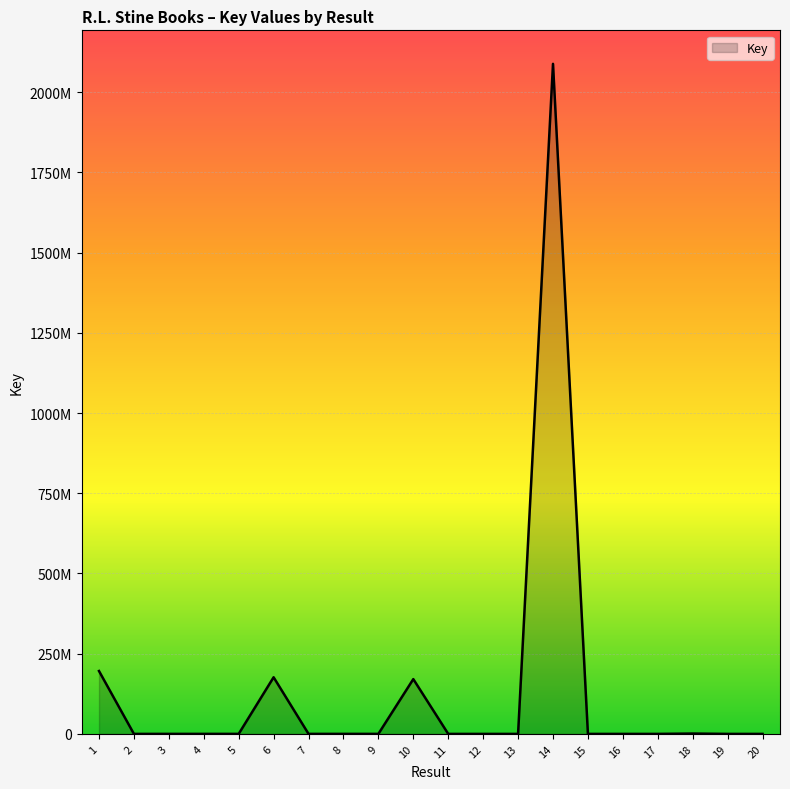

Does the chart display data point markers on the line(s)?

No